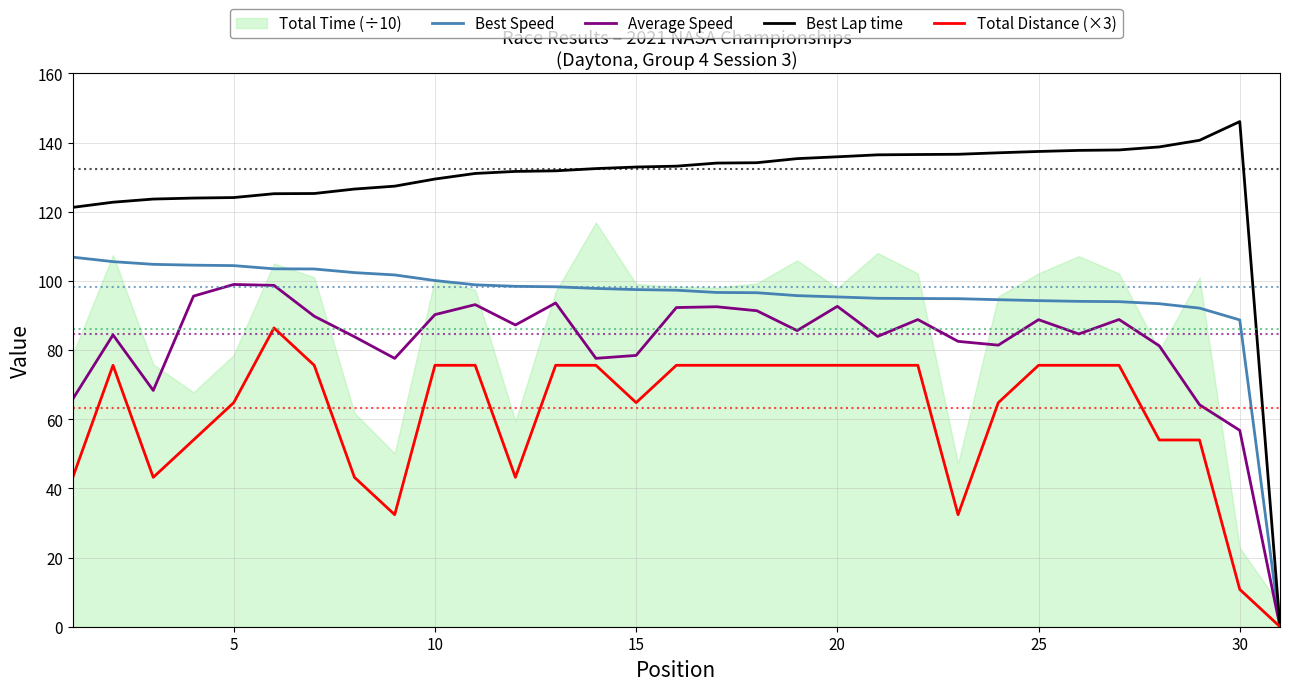

True or false: Average Speed has a value of 78.5 at 15.

True